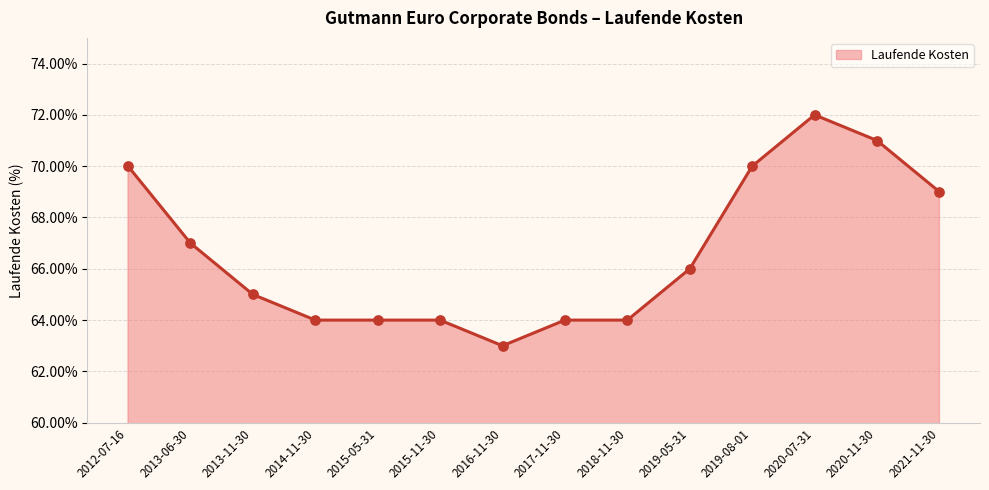

Which has a higher value, 2017-11-30 or 2013-06-30?

2013-06-30